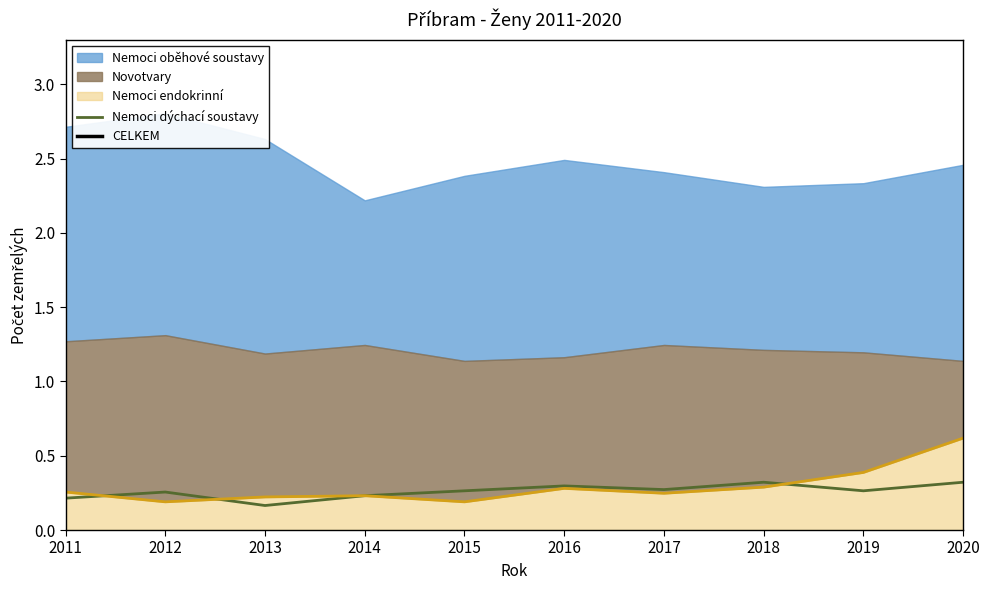

What is the maximum value for Nemoci dýchací soustavy?

0.3